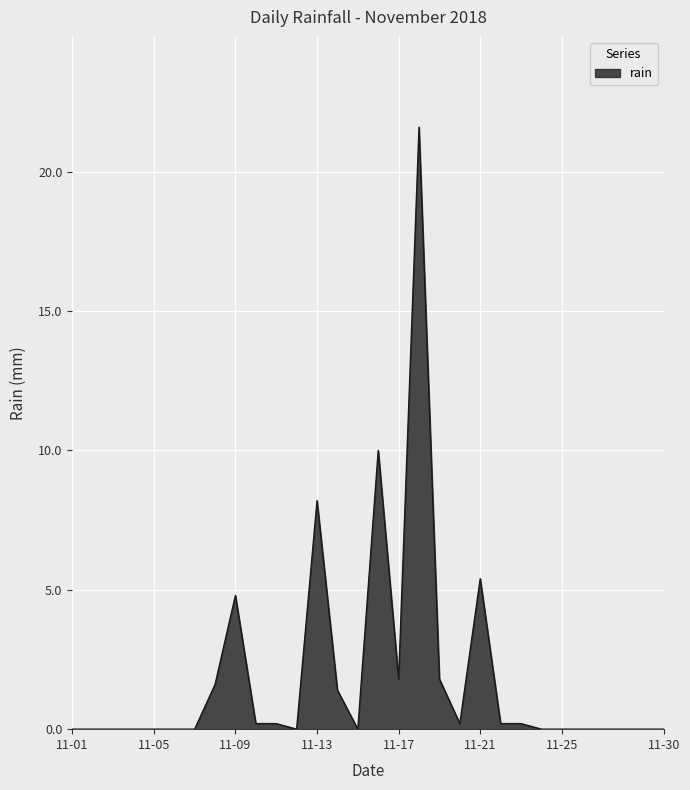

What is the difference between the maximum and second lowest values?

21.6